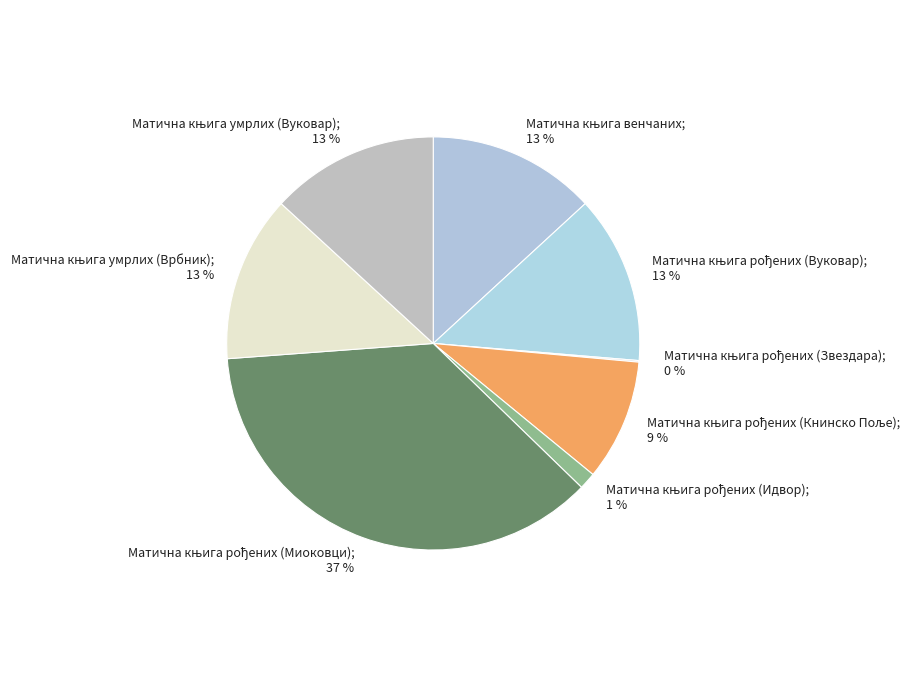

To the nearest percent, what is the average slice percentage?

12%